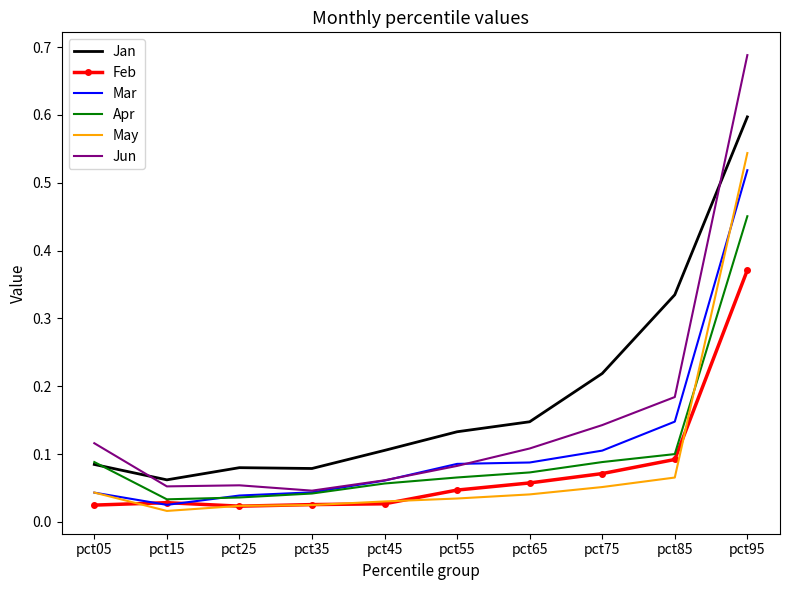

Which series has the widest spread of values?

Jun